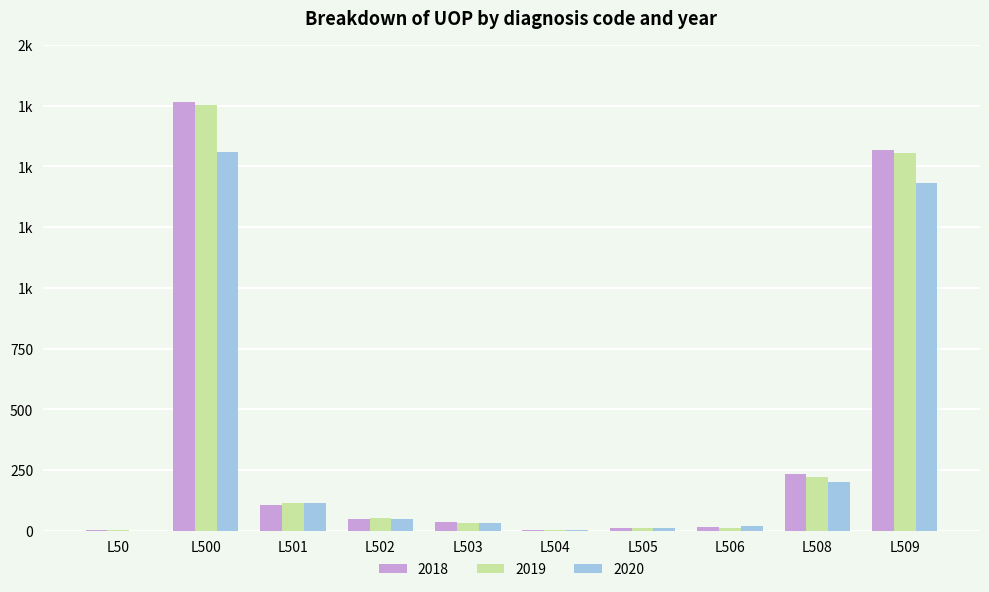

Reading right to left, transcribe all the data shown in this chart.

2018: 1566	234	16	11	2	34	48	107	1764	1
2019: 1555	223	10	10	2	30	51	115	1754	1
2020: 1430	199	19	9	1	31	47	114	1560	0